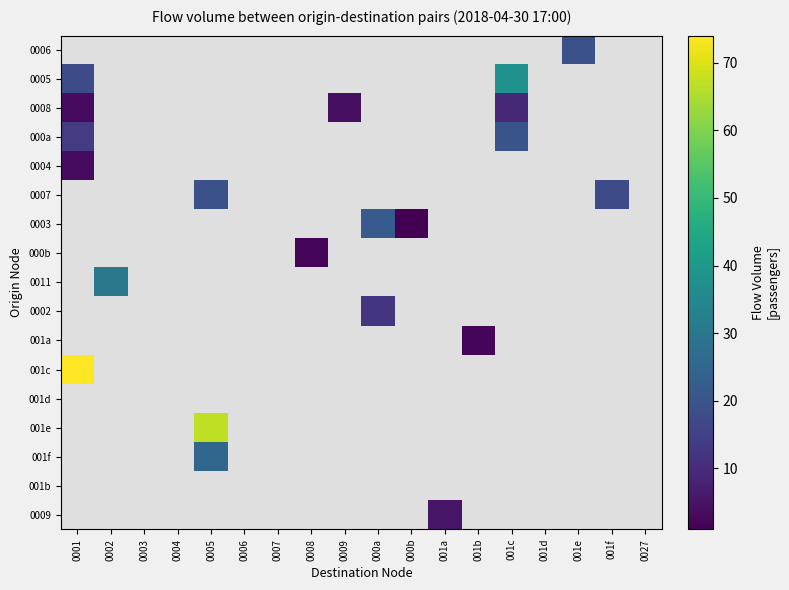

Which has a higher value, 0002 or 0008?

0002